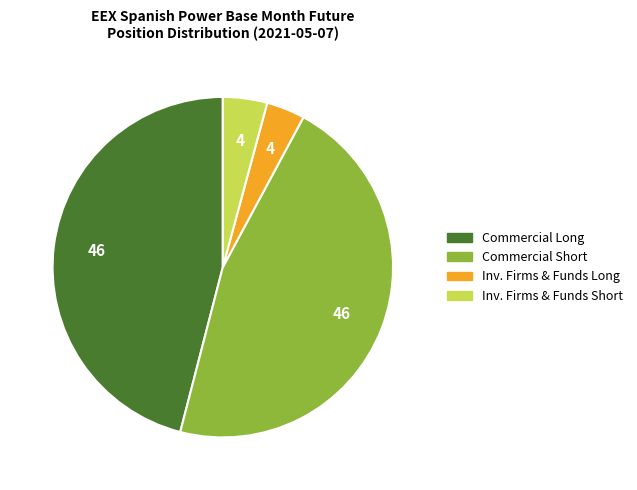

Is there a majority slice in this chart?

No